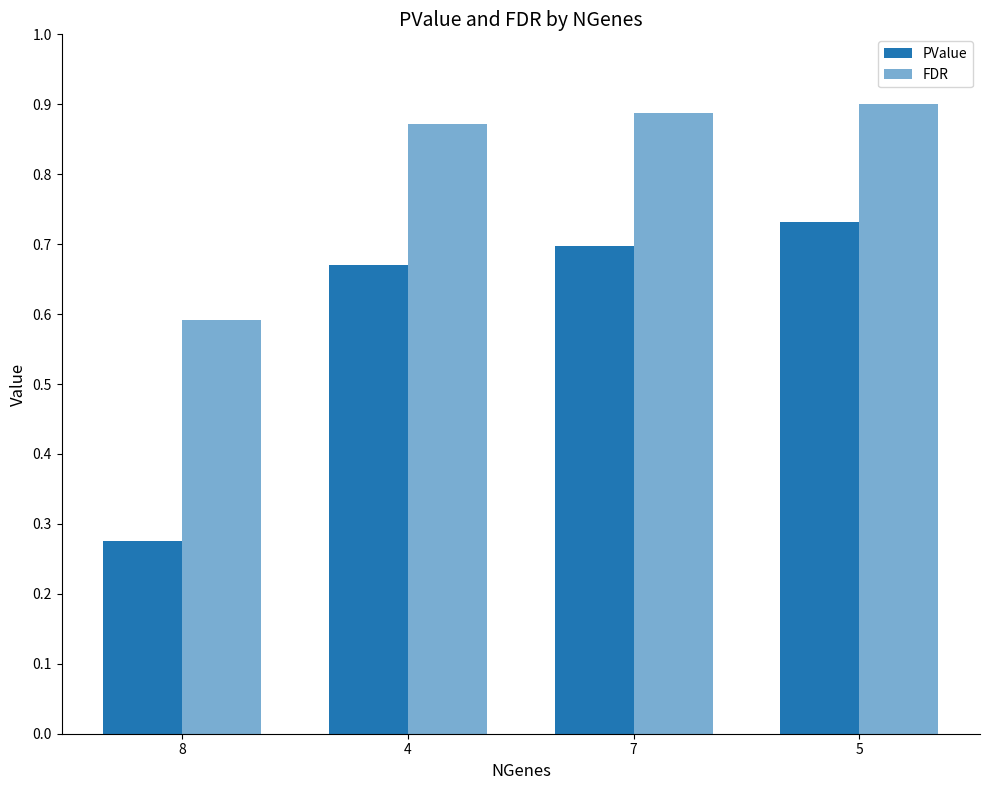

Which category has the lowest value across all series?

8